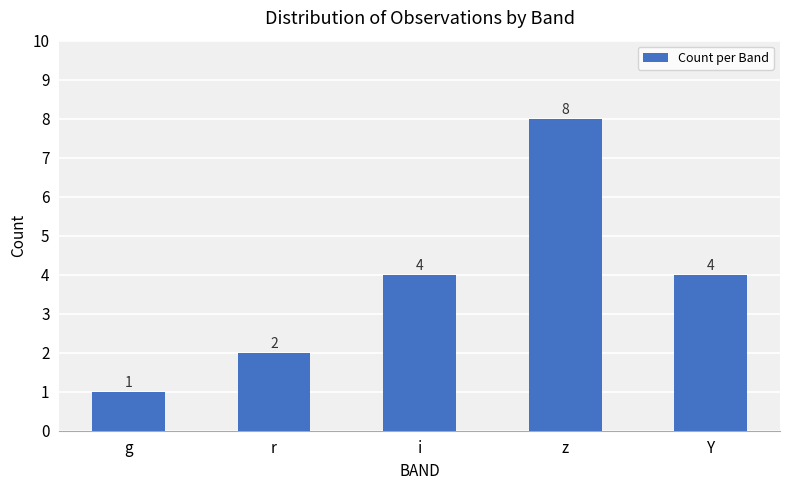

What is the difference between the values at g and i?

3